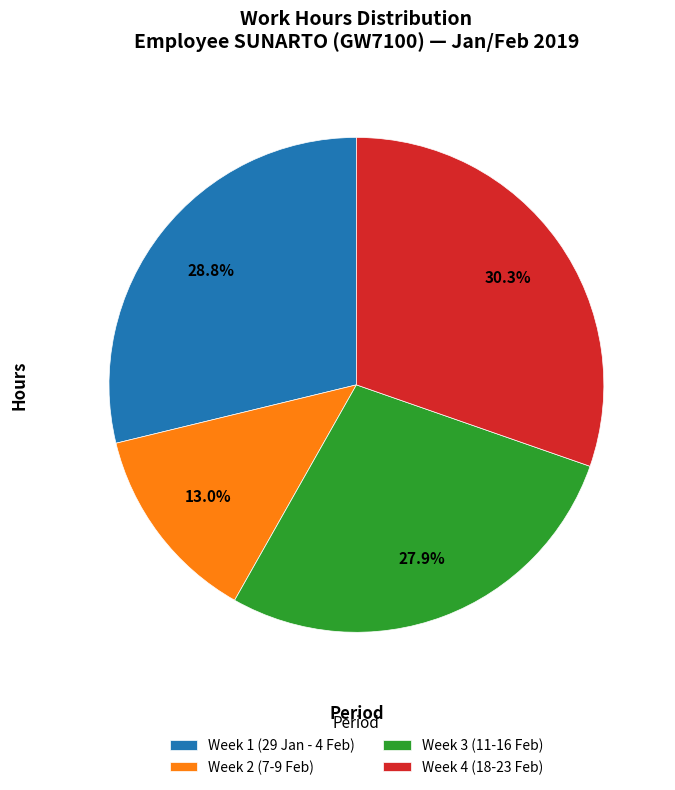

To the nearest percent, what is the average slice percentage?

25%